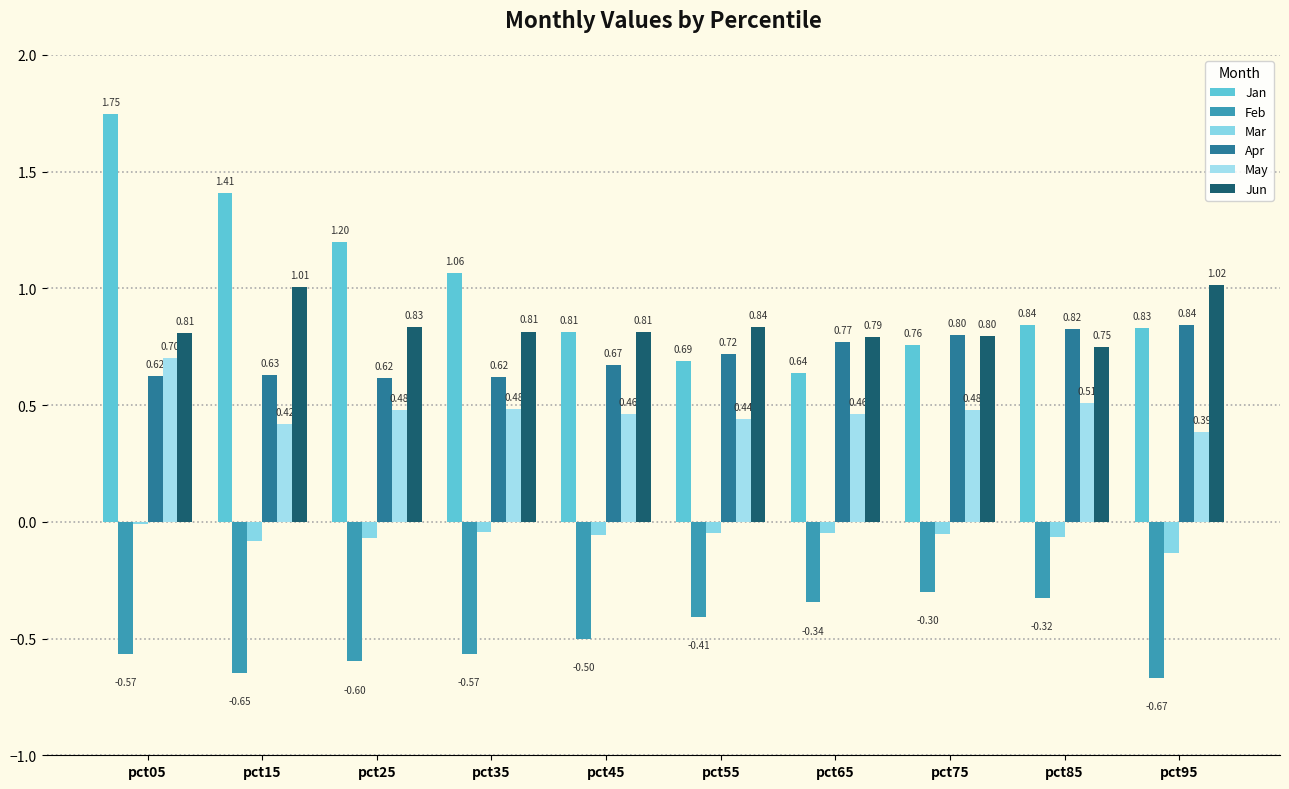

Which category has the highest value in the Apr series?

pct95